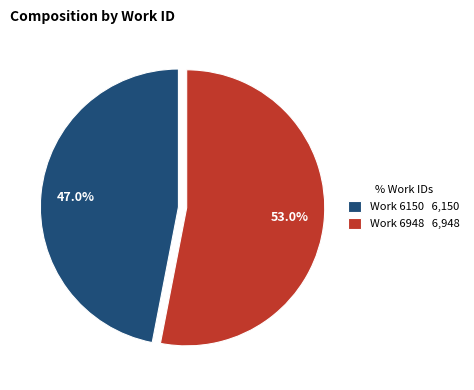

Which category has the smallest portion of the pie?

Work 6150